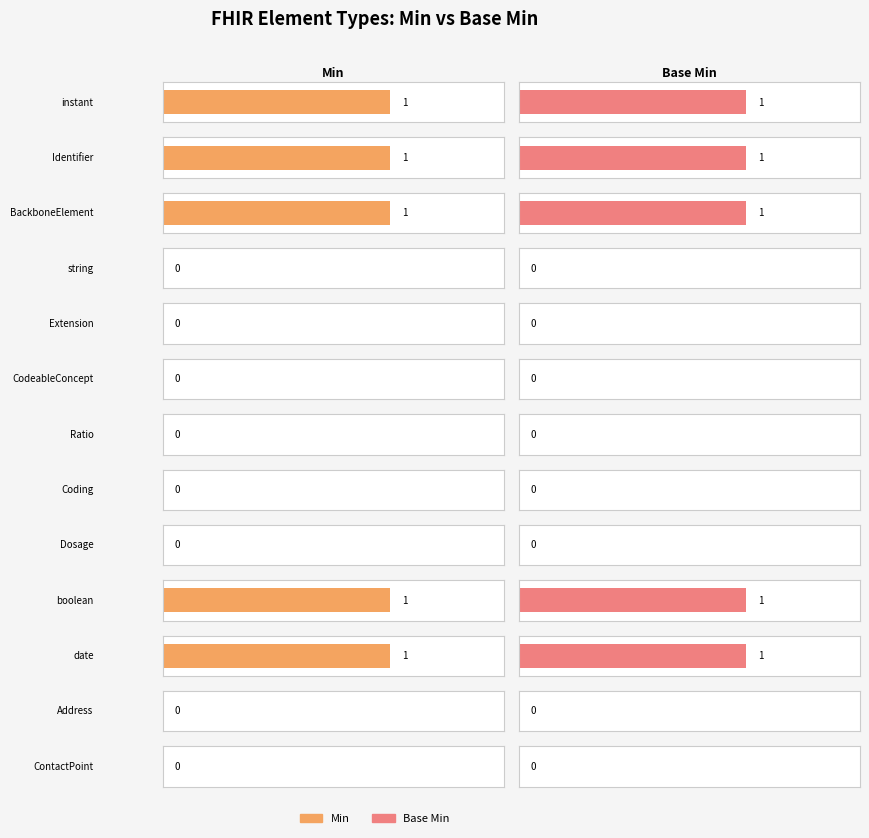

What is the label of the 19th bar from the left?

string